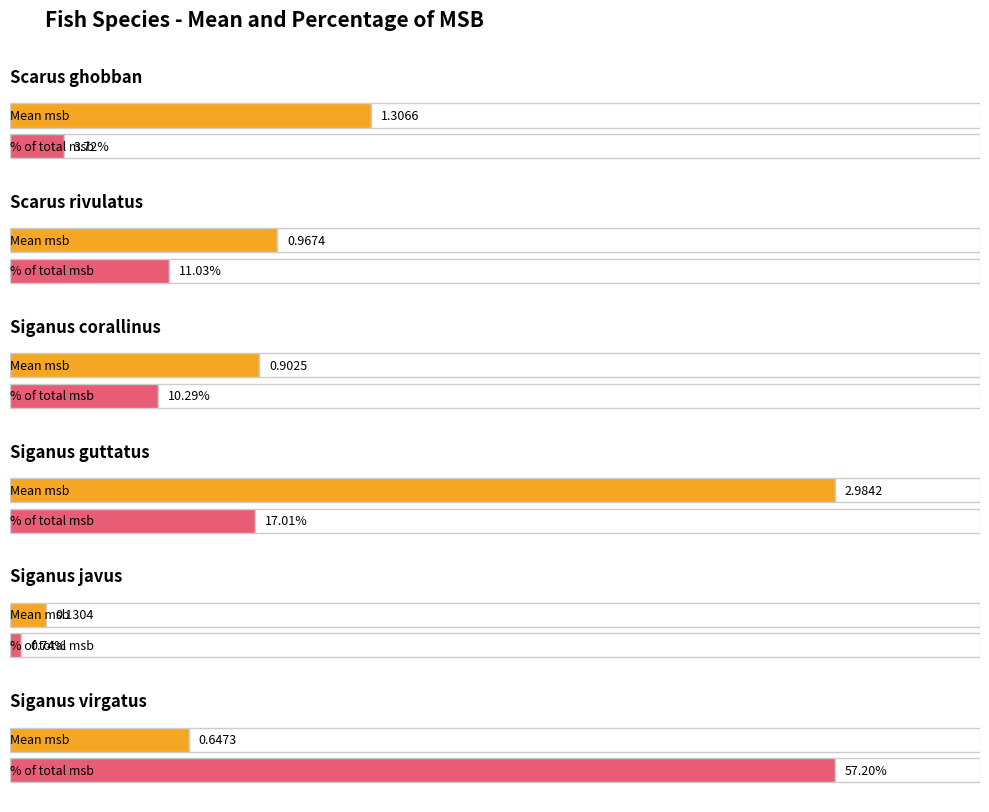

What is the label of the 5th bar from the left?

Siganus javus